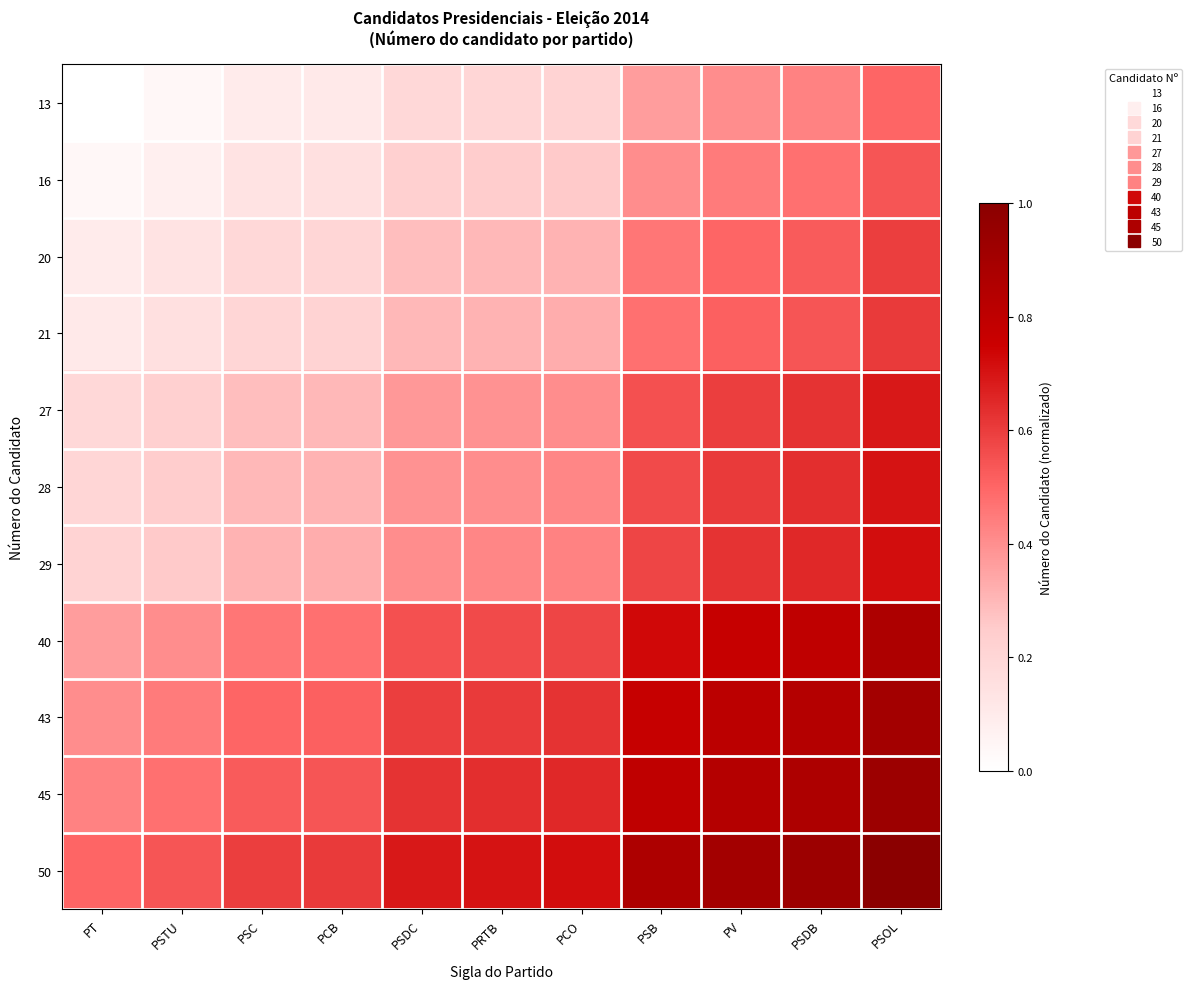

How many series are shown in this chart?

11